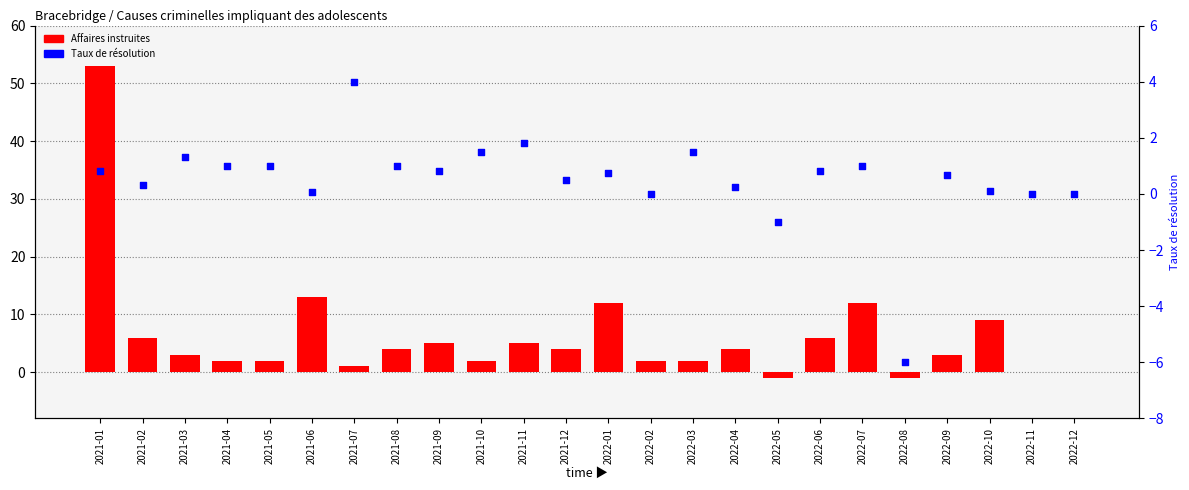

Which series has the widest spread of Y values?

Affaires instruites